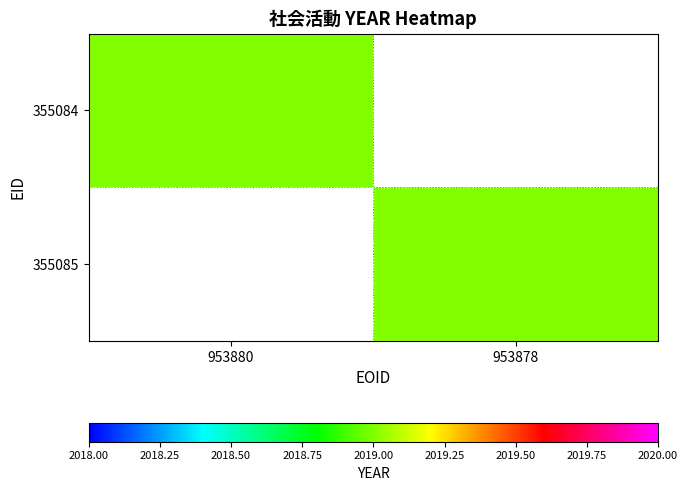

How many categories are shown in the chart?

2